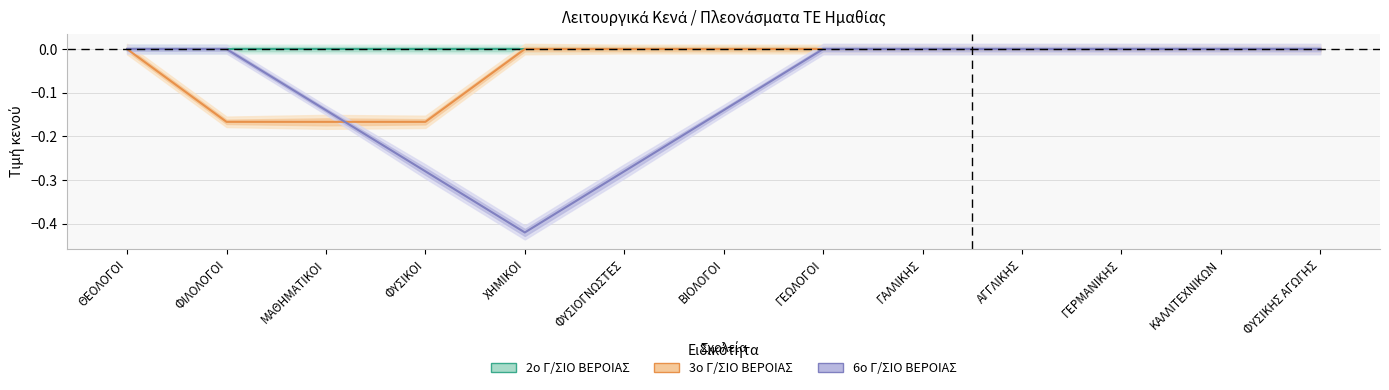

How many values in 3ο Γ/ΣΙΟ ΒΕΡΟΙΑΣ are below zero?

3